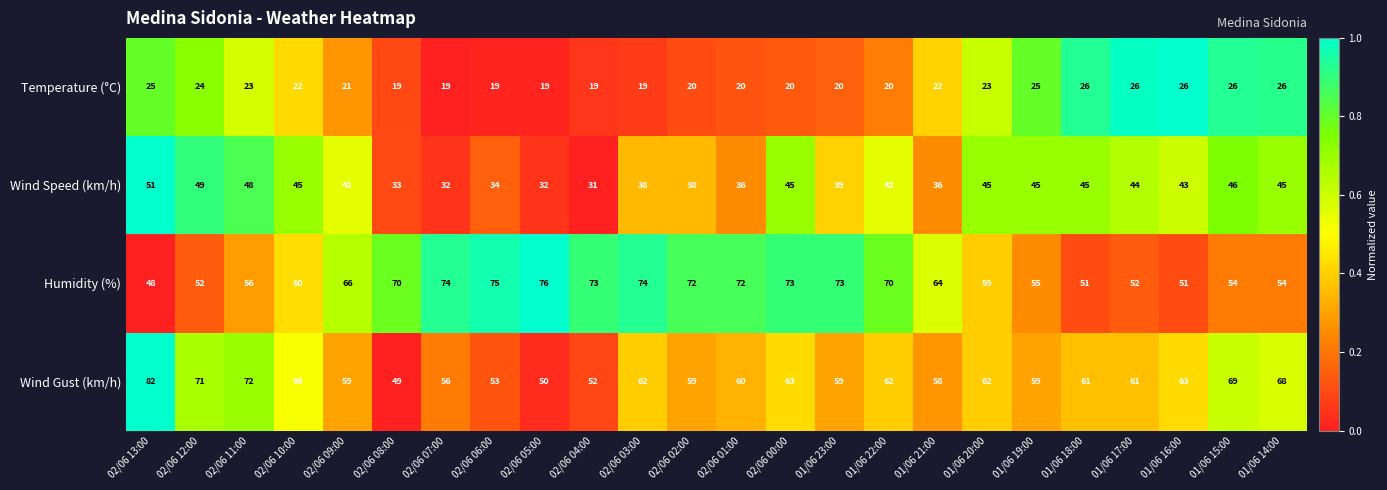

What is the total value across all series at 02/06 06:00?

181